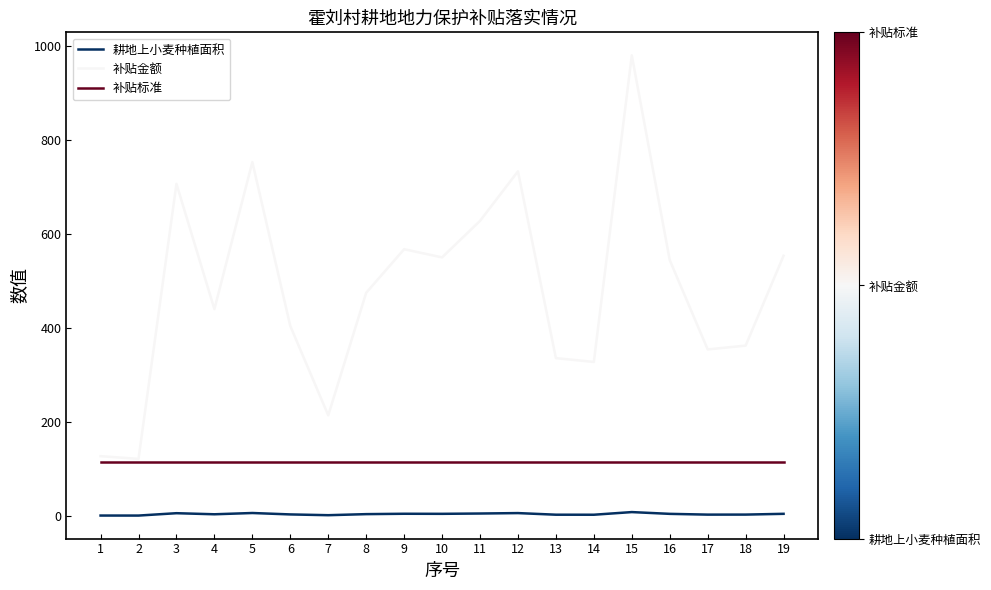

What is the greatest value displayed?

979.7